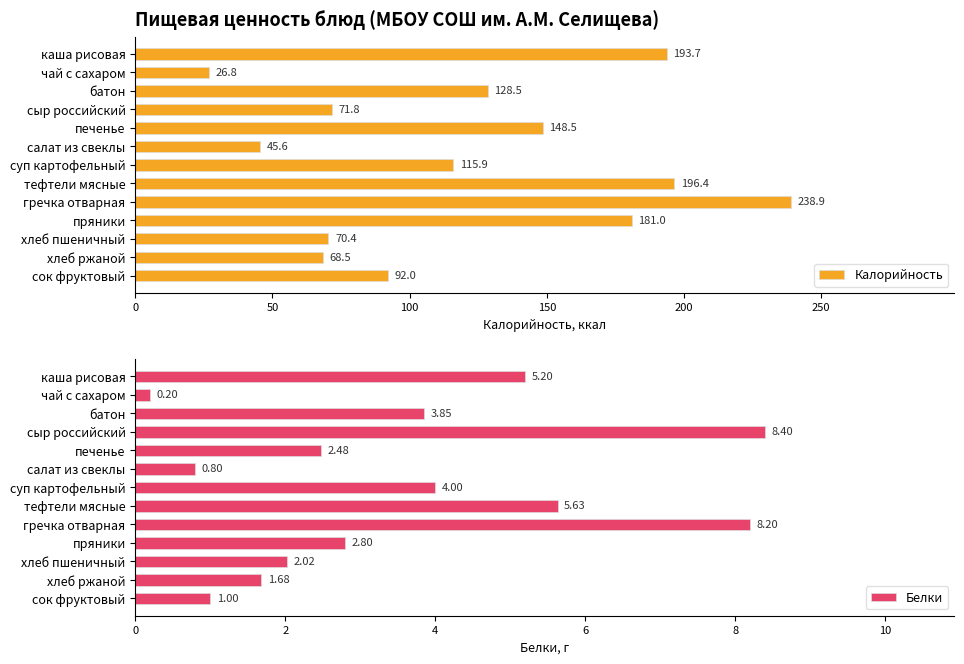

What is the value of the Калорийность bar at the 7th from the left?

115.9